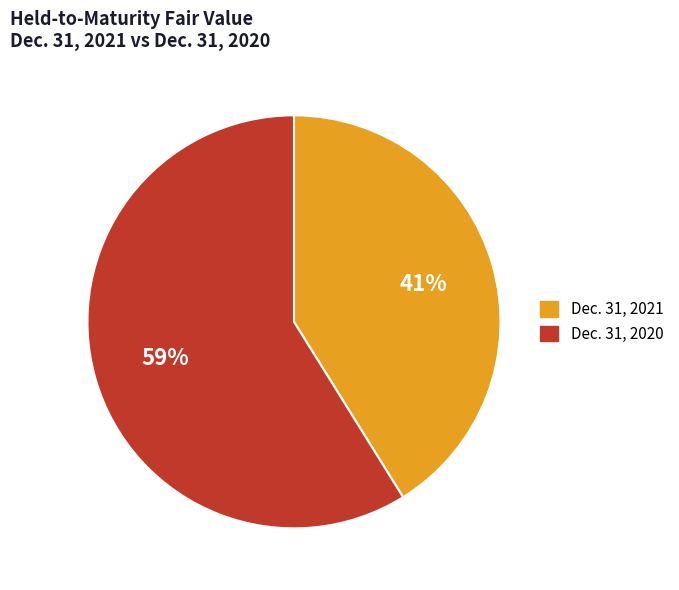

Which slice is the largest?

Dec. 31, 2020